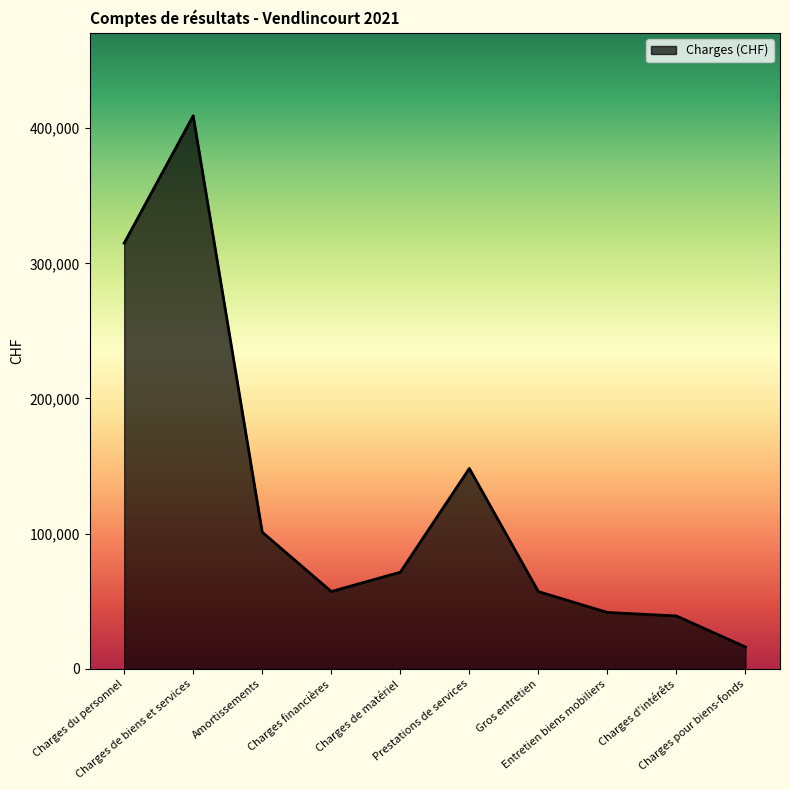

What is the difference between the maximum and minimum values?

392962.1